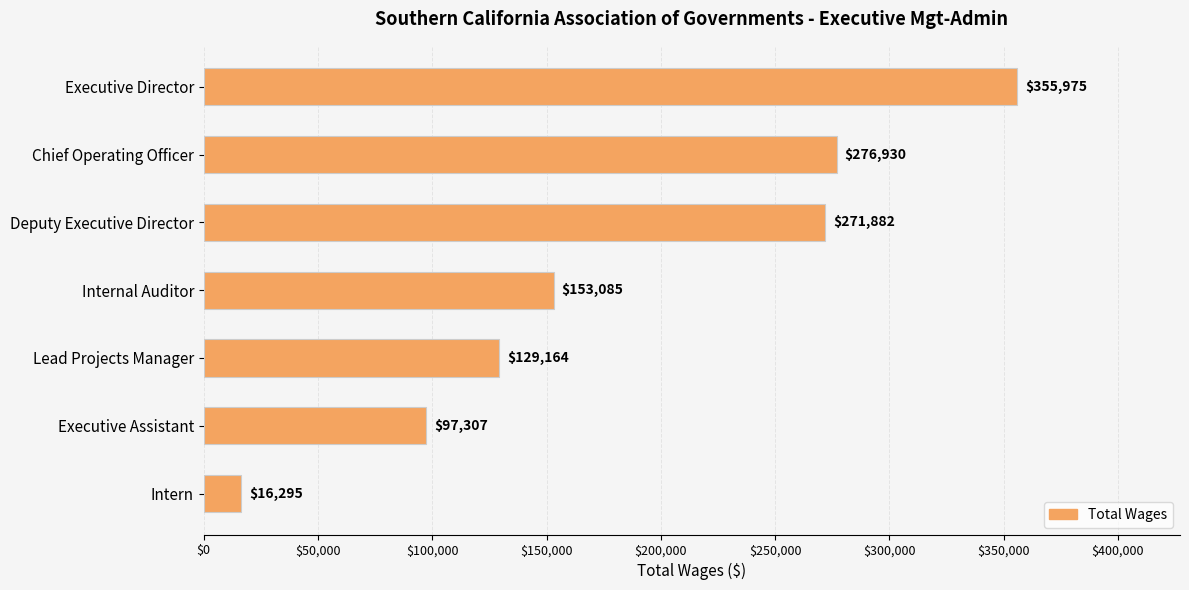

What position from the top is Deputy Executive Director?

3